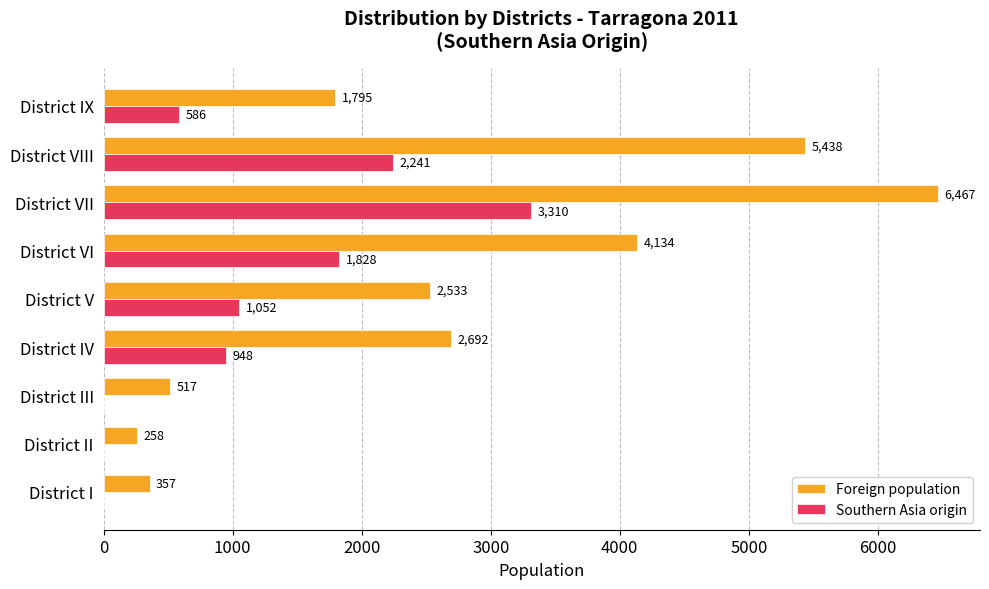

Is the value of Southern Asia origin at District V greater than the value of Foreign population at District VI?

No